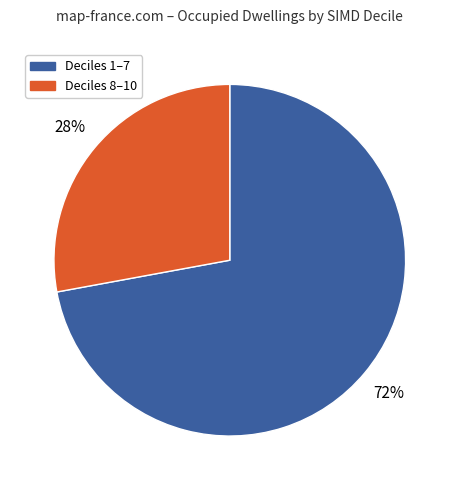

To the nearest percent, what percentage of the pie is Deciles 1–7?

72%